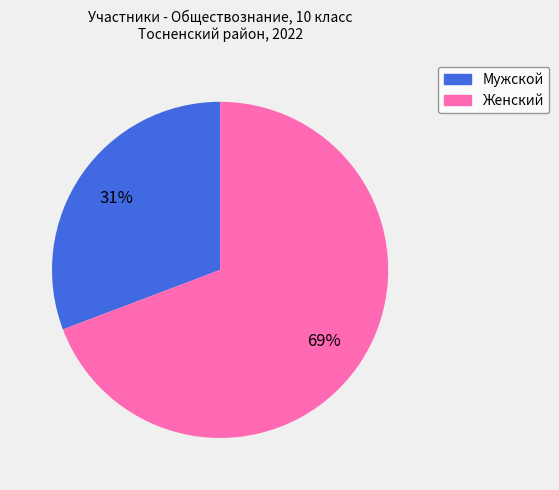

Is there any slice that represents more than half of the pie?

Yes